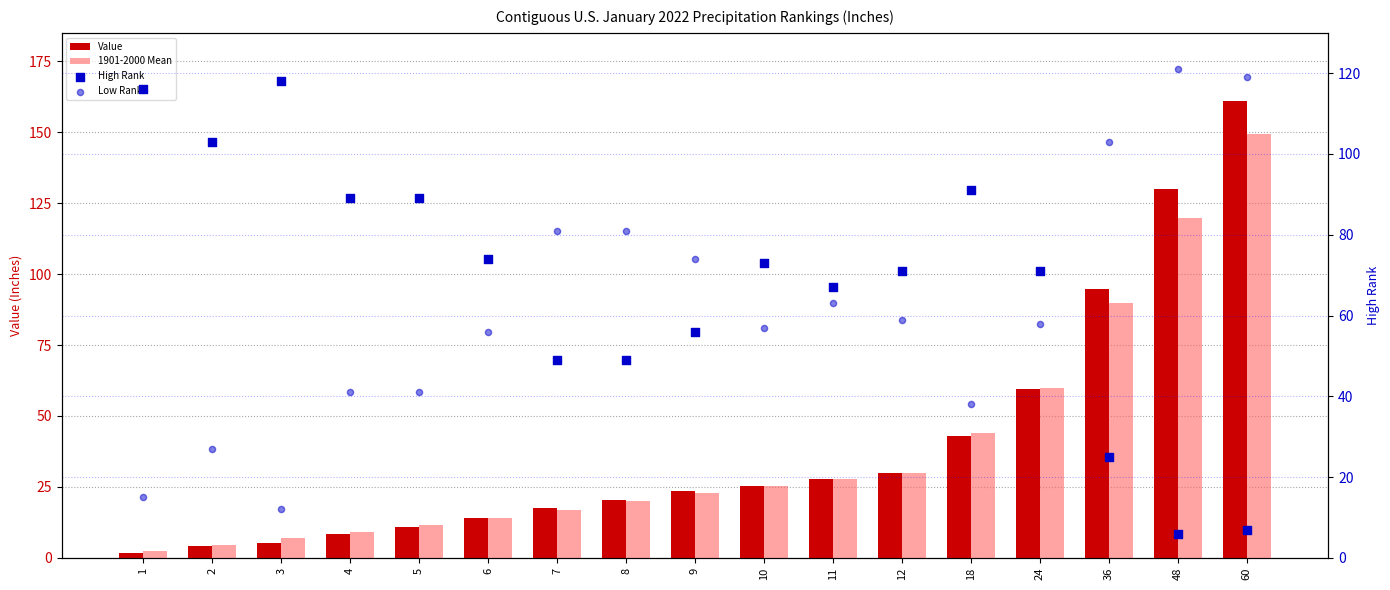

What is the total value across all series at 3?

142.2